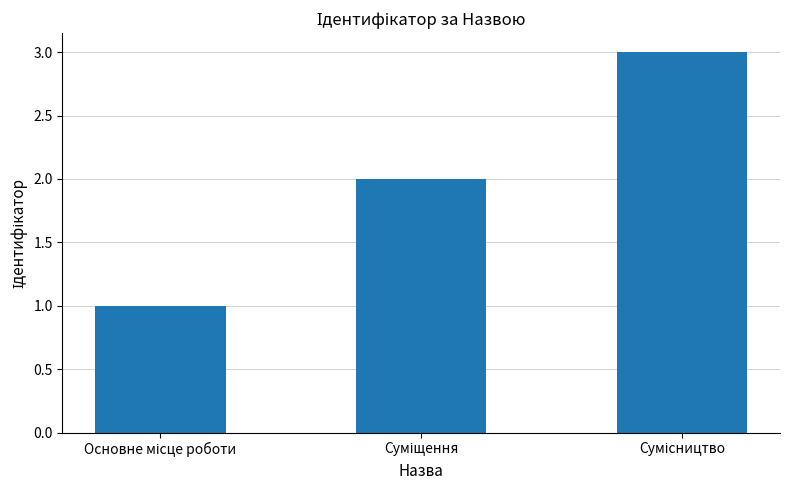

Does the chart contain any negative values?

No